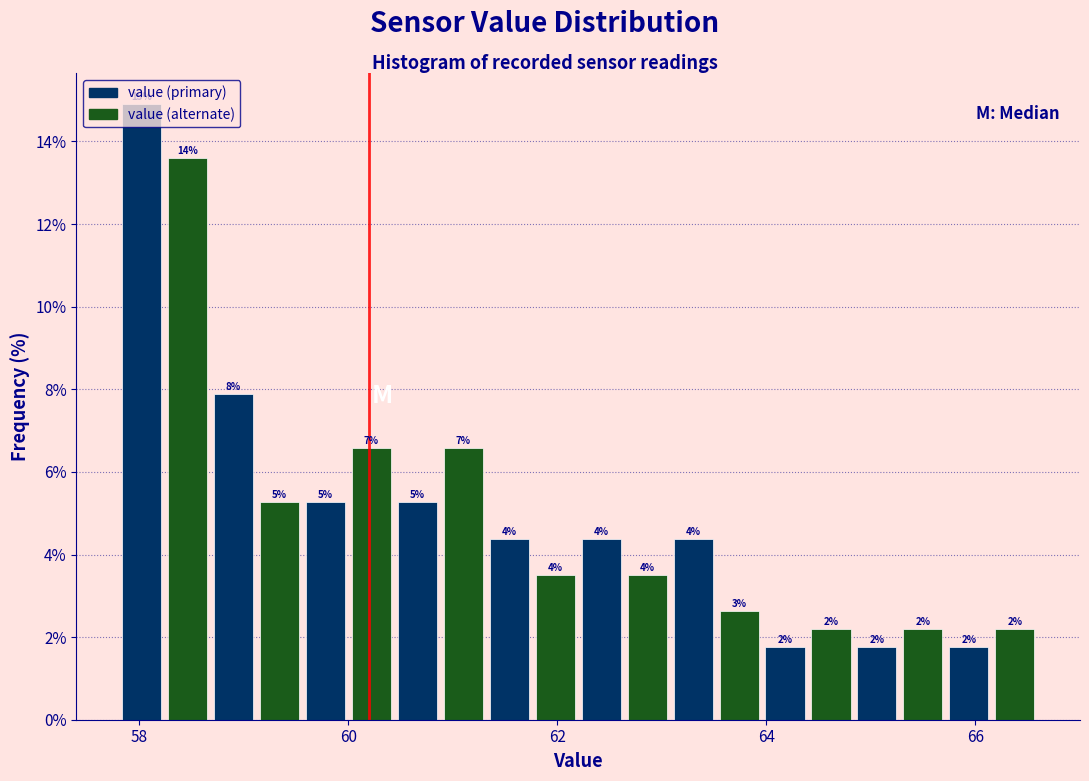

Around what value on the x-axis is the tallest bar? Give the approximate position of its centre, as read against the axis.

58.0